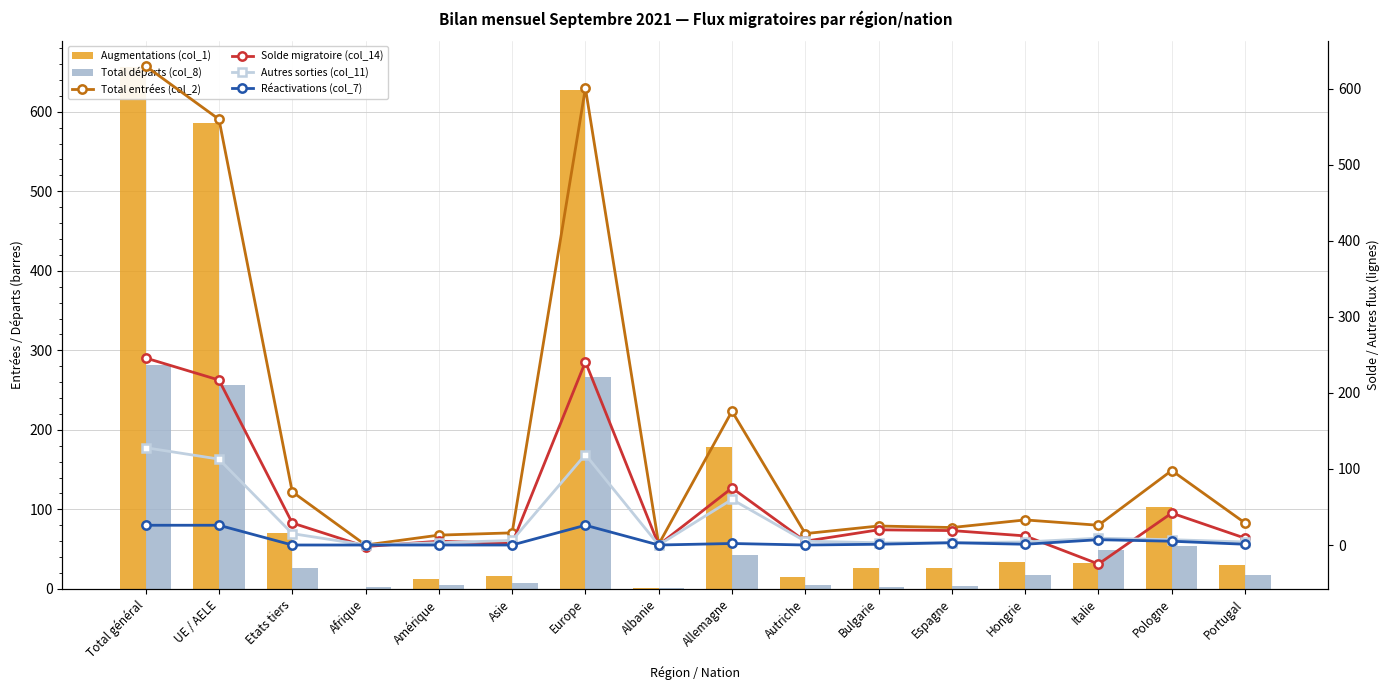

Is the value of Solde migratoire (col_14) at Portugal greater than the value of Autres sorties (col_11) at UE / AELE?

No